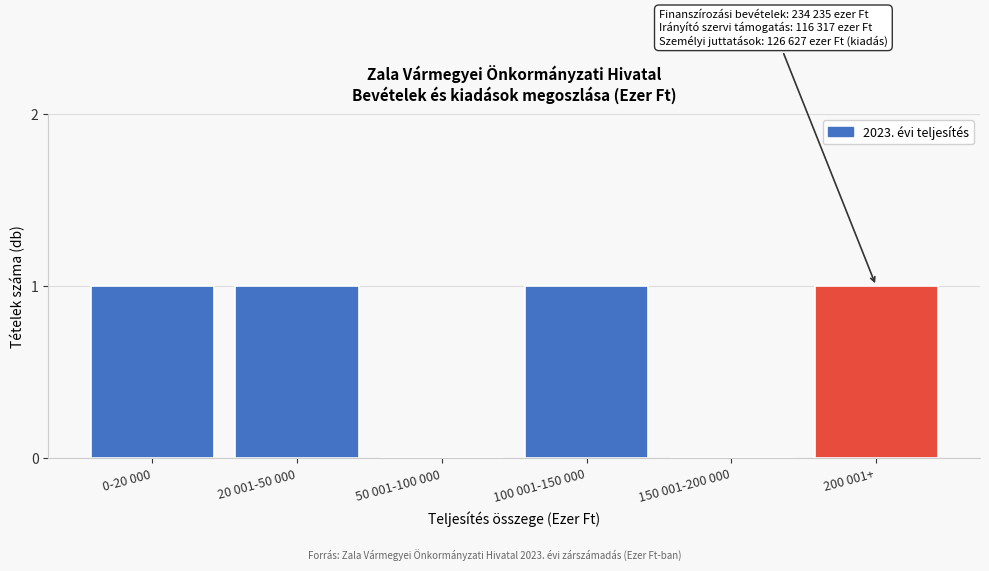

Reading left to right, what are all the values shown in this chart?

0-20 000=1	20 001-50 000=1	50 001-100 000=0	100 001-150 000=1	150 001-200 000=0	200 001+=1